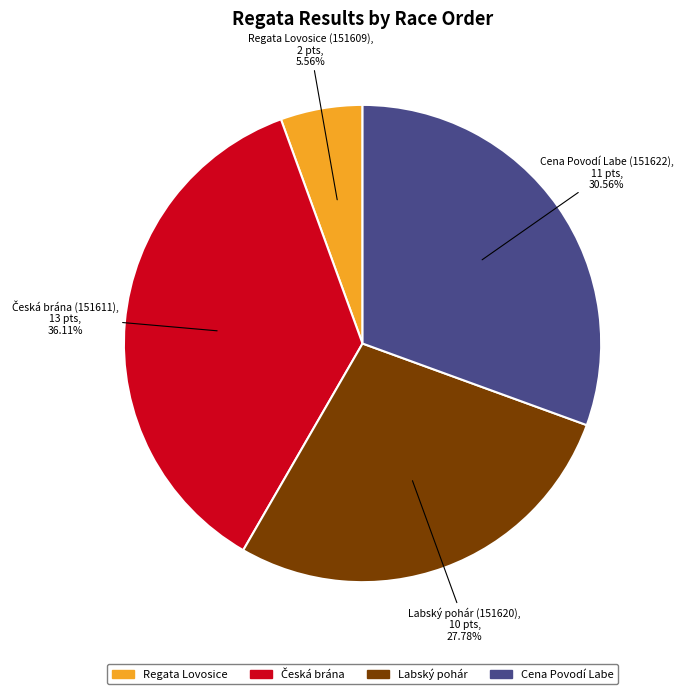

Is there a majority slice in this chart?

No